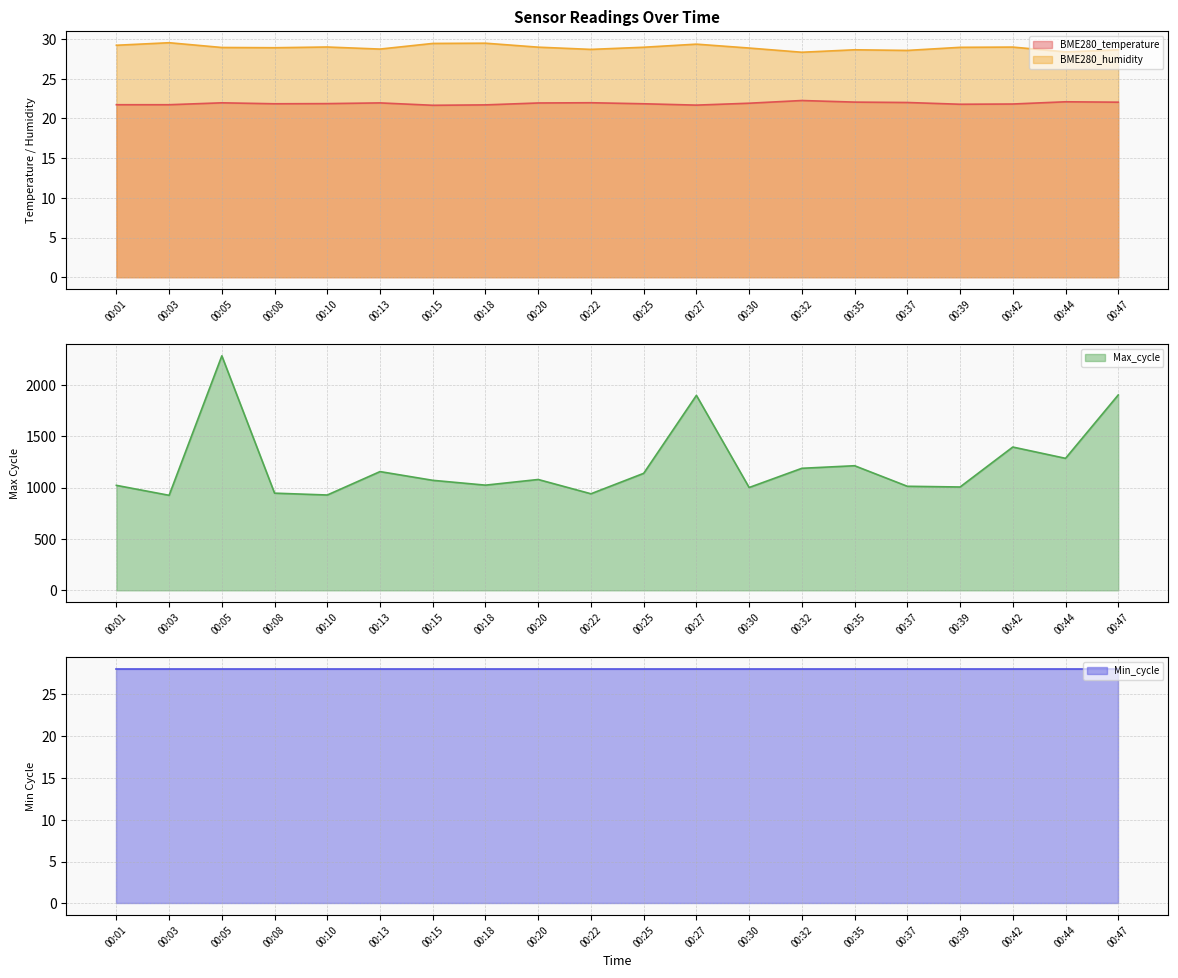

What is the difference between the maximum and second lowest values in the BME280_humidity series?

1.1